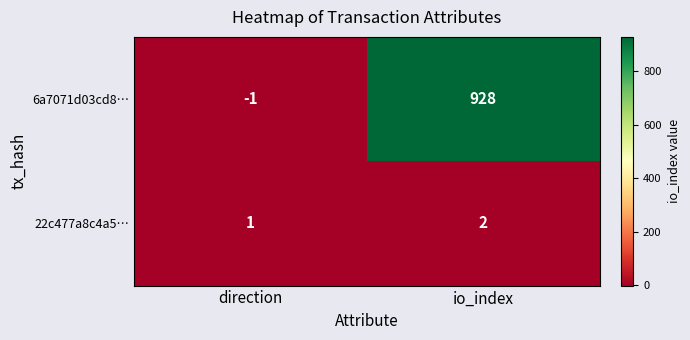

List the series in order of their peak value, highest first.

6a7071d03cd8…, 22c477a8c4a5…